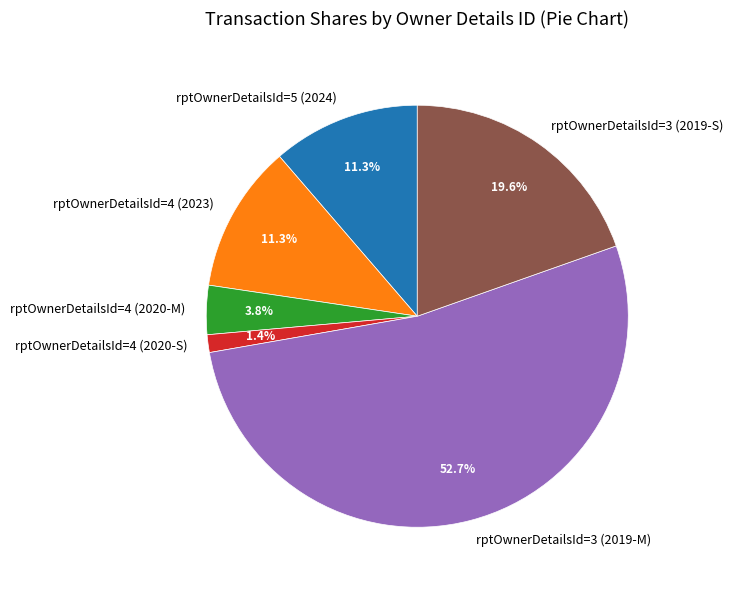

Does rptOwnerDetailsId=4 (2023) represent more than half of the total?

No